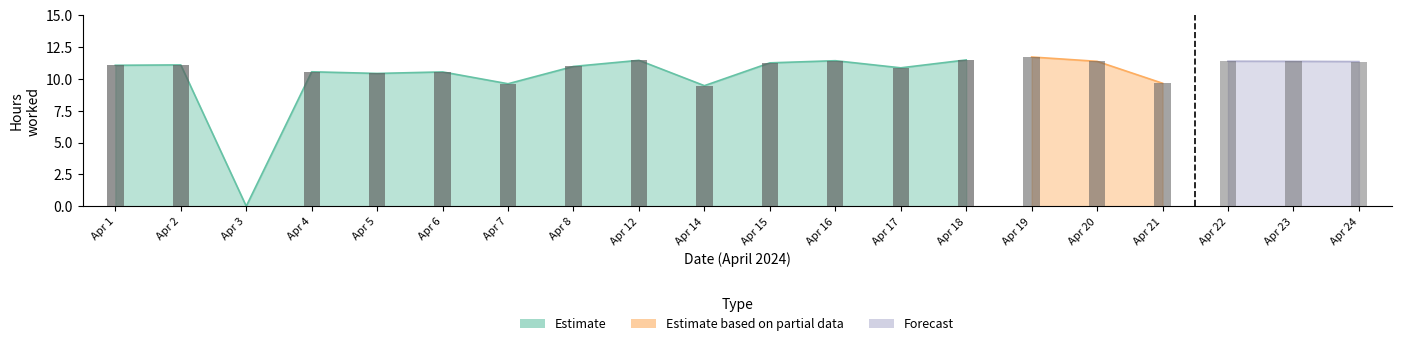

What is the difference between the maximum and minimum values?

11.5